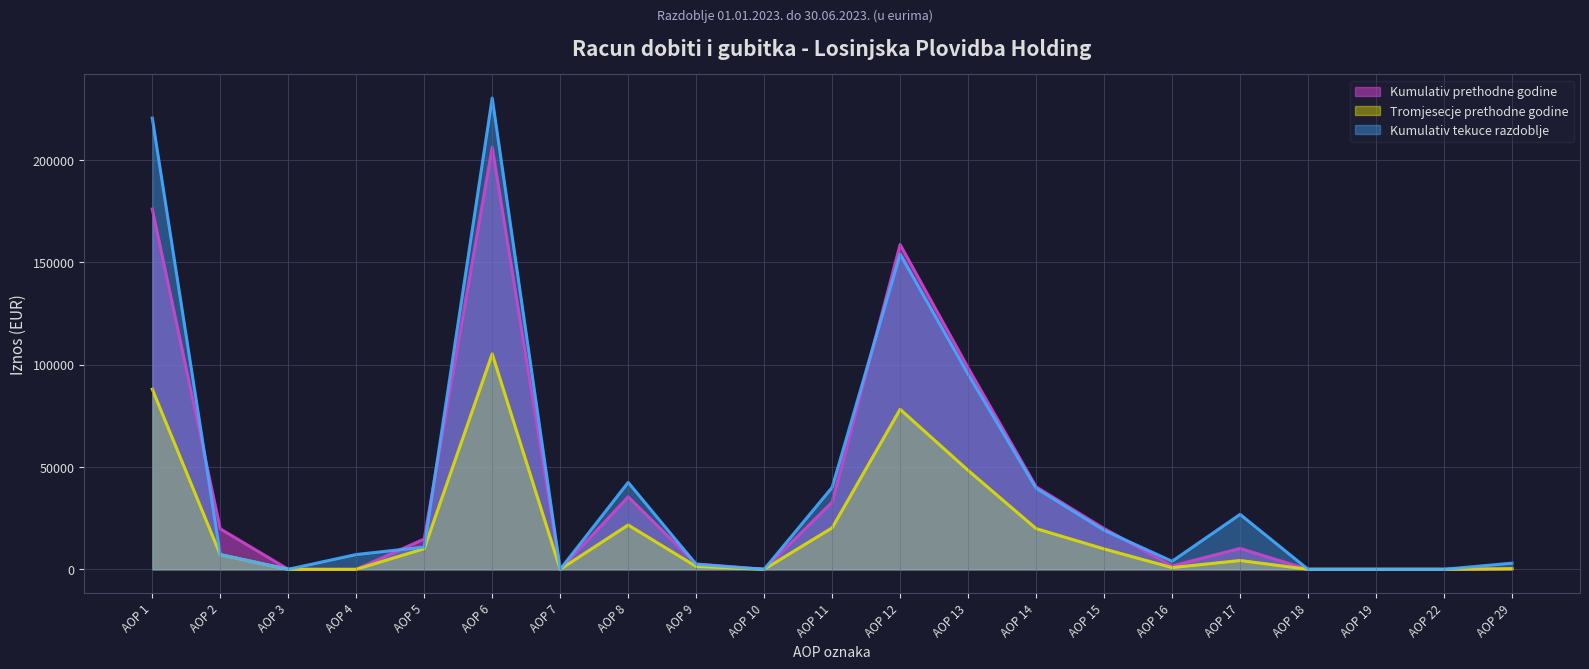

Rank the series by their average value, from lowest to highest.

Tromjesecje prethodne godine, Kumulativ prethodne godine, Kumulativ tekuce razdoblje